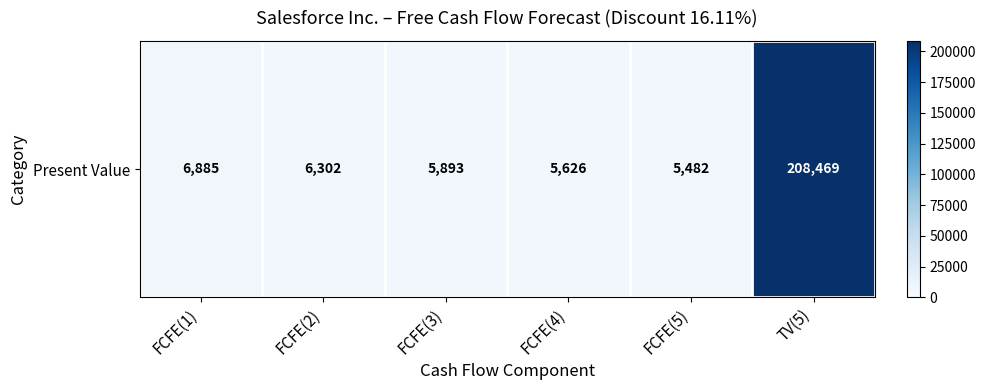

What is the ratio of the value at FCFE(5) to the value at FCFE(1)?

0.8